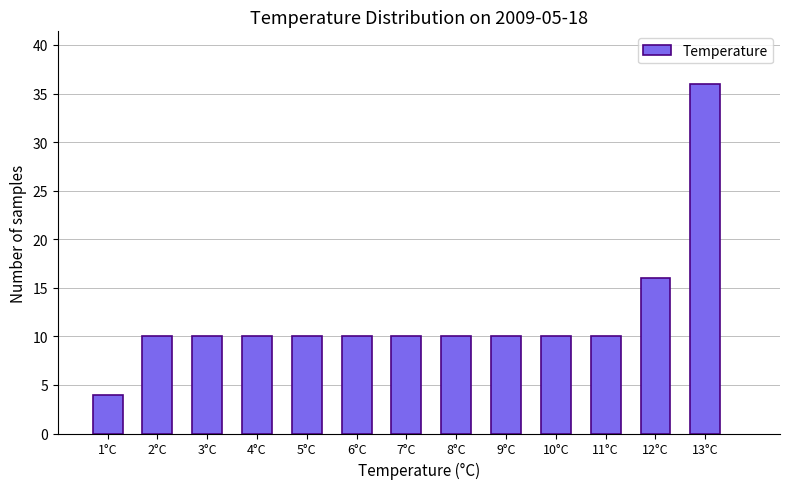

Reading left to right, list all the values displayed in this chart.

1°C=4	2°C=10	3°C=10	4°C=10	5°C=10	6°C=10	7°C=10	8°C=10	9°C=10	10°C=10	11°C=10	12°C=16	13°C=36